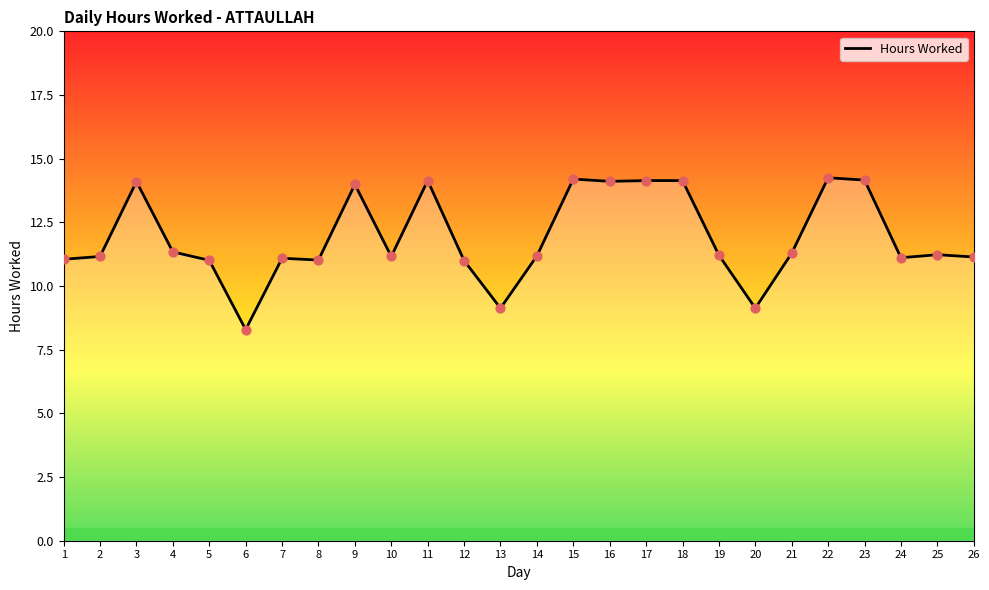

What is the change in value from 5 to 9?

+3.0